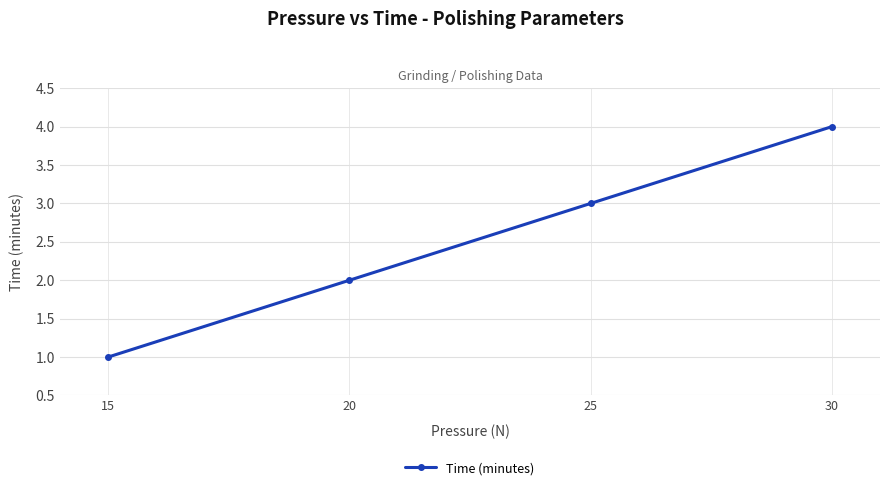

What is the greatest value displayed?

4